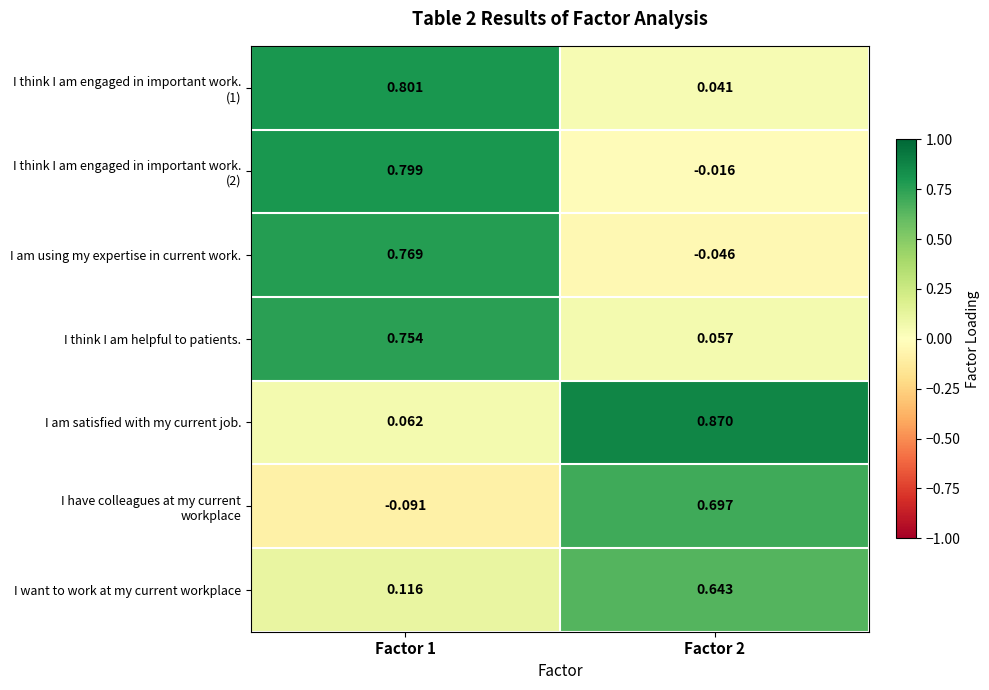

Which series has the largest total across all categories?

I am satisfied with my current job.